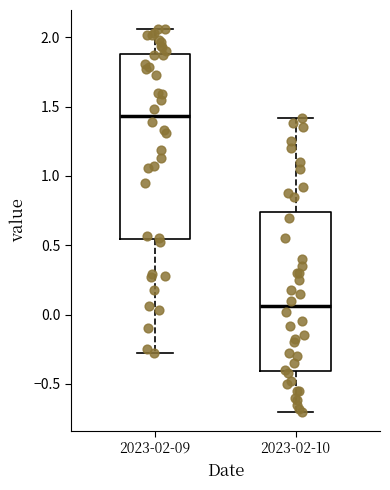

Reading left to right, read every box against the y-axis: the position of its median line, the range the box covers, and the ends of its whiskers. The values are not printed on the chart, so give them approximately, as read against the axis.

2023-02-09: median 1.45, box 0.55 to 1.90, whiskers -0.30 to 2.05
2023-02-10: median 0.05, box -0.40 to 0.75, whiskers -0.70 to 1.40